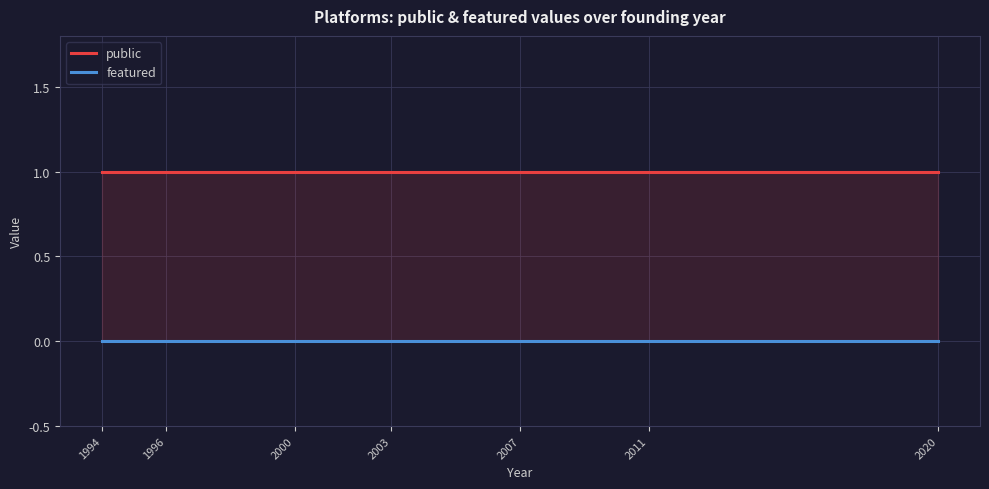

The value of featured at 2011 is 0. True or false?

True